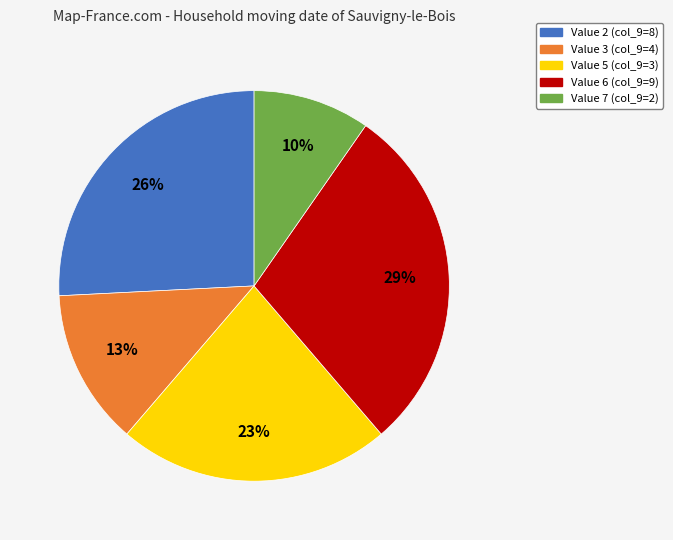

How many segments does this pie chart have?

5